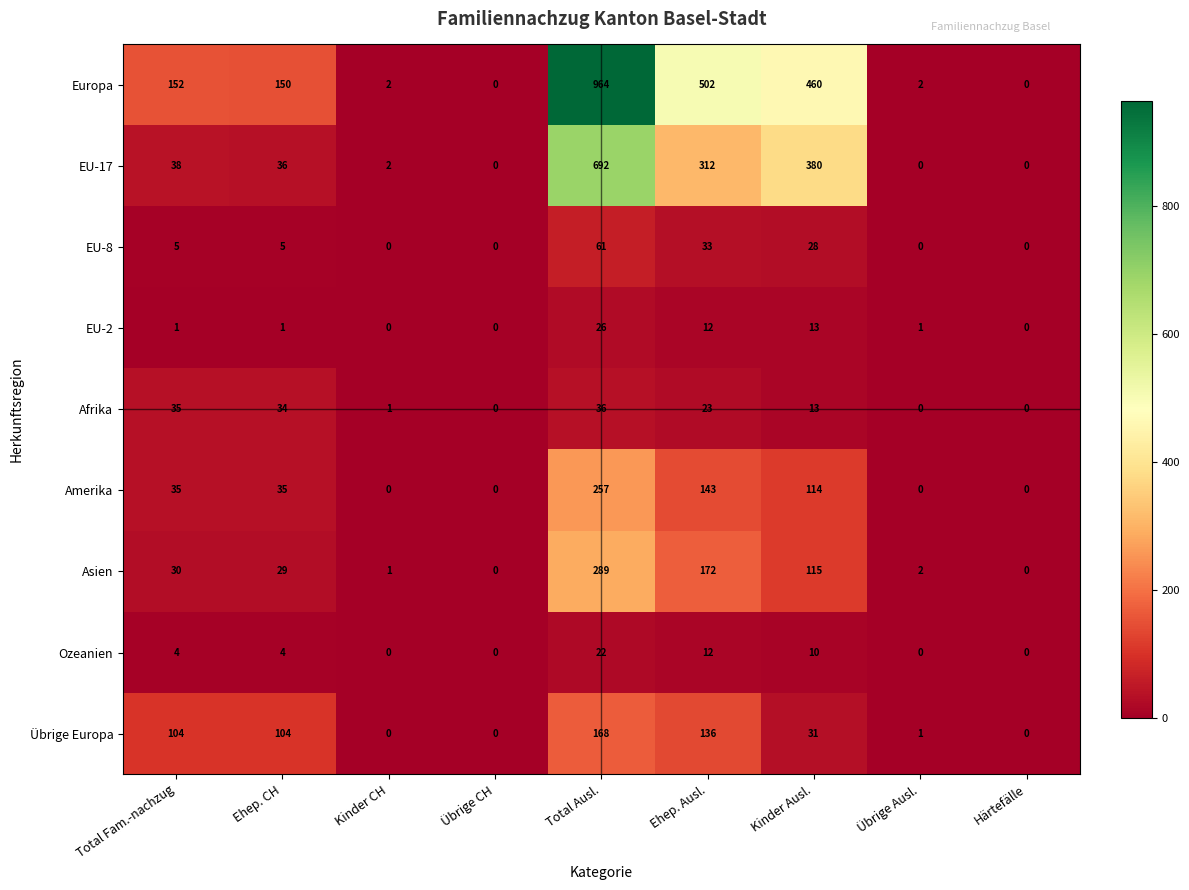

Is it true that EU-2 equals 13 at Kinder Ausl.?

True